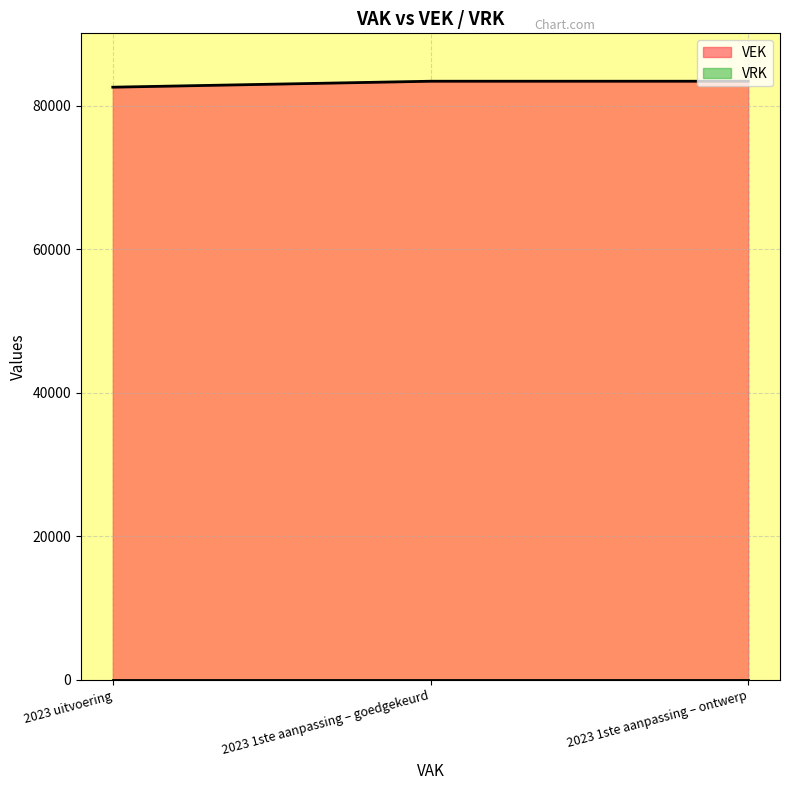

How many lines are shown in the chart?

2